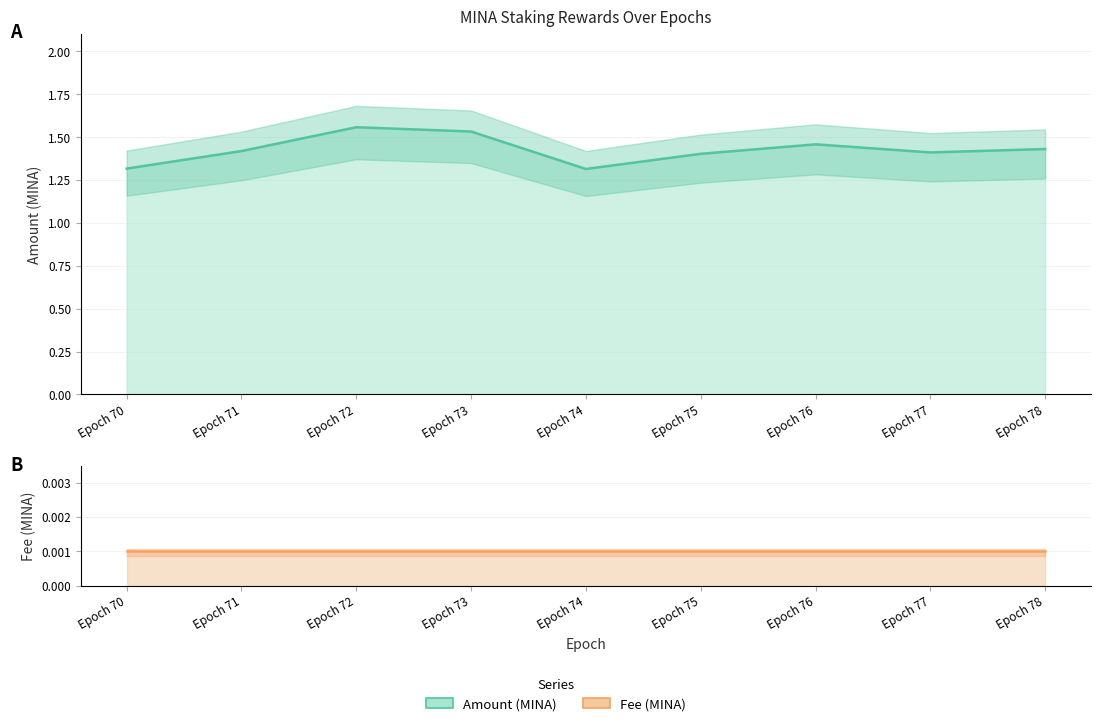

What is the sum of all values?

12.8